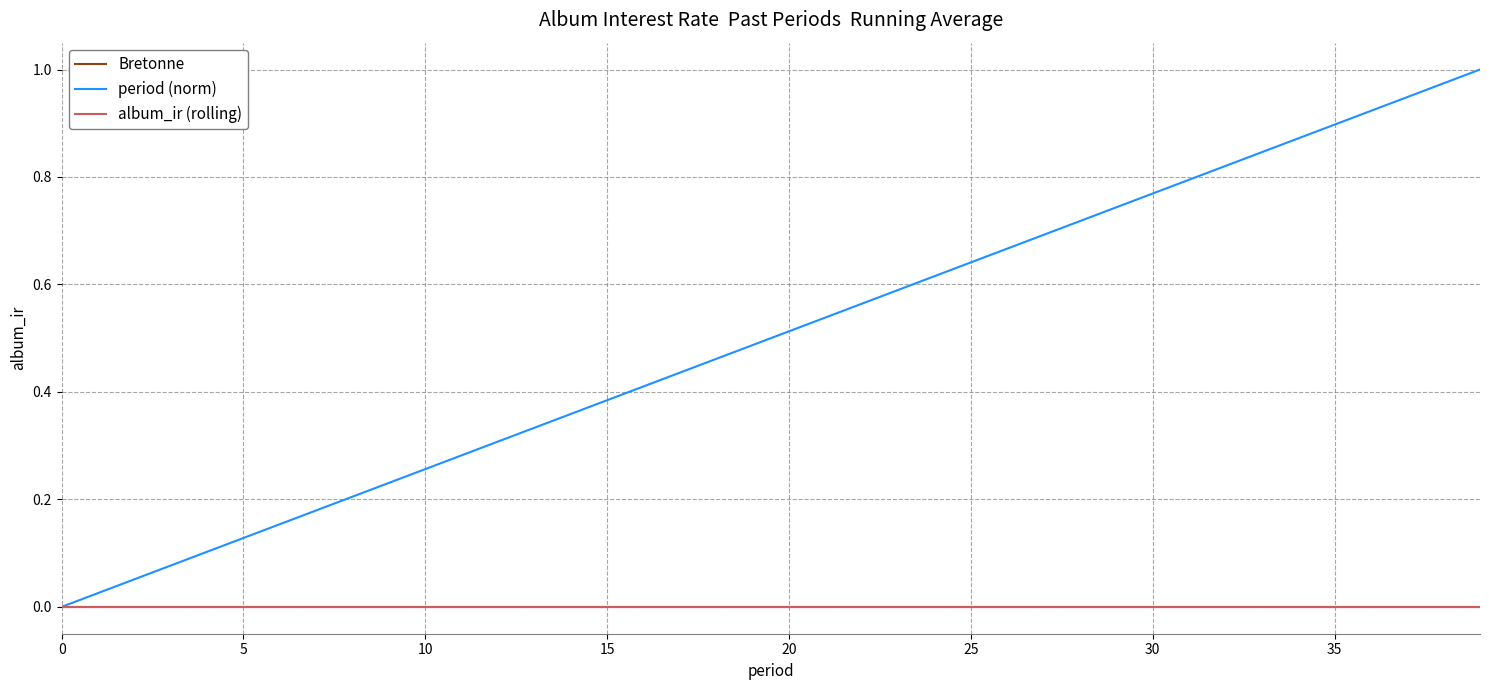

Does the chart have visible grid lines?

Yes